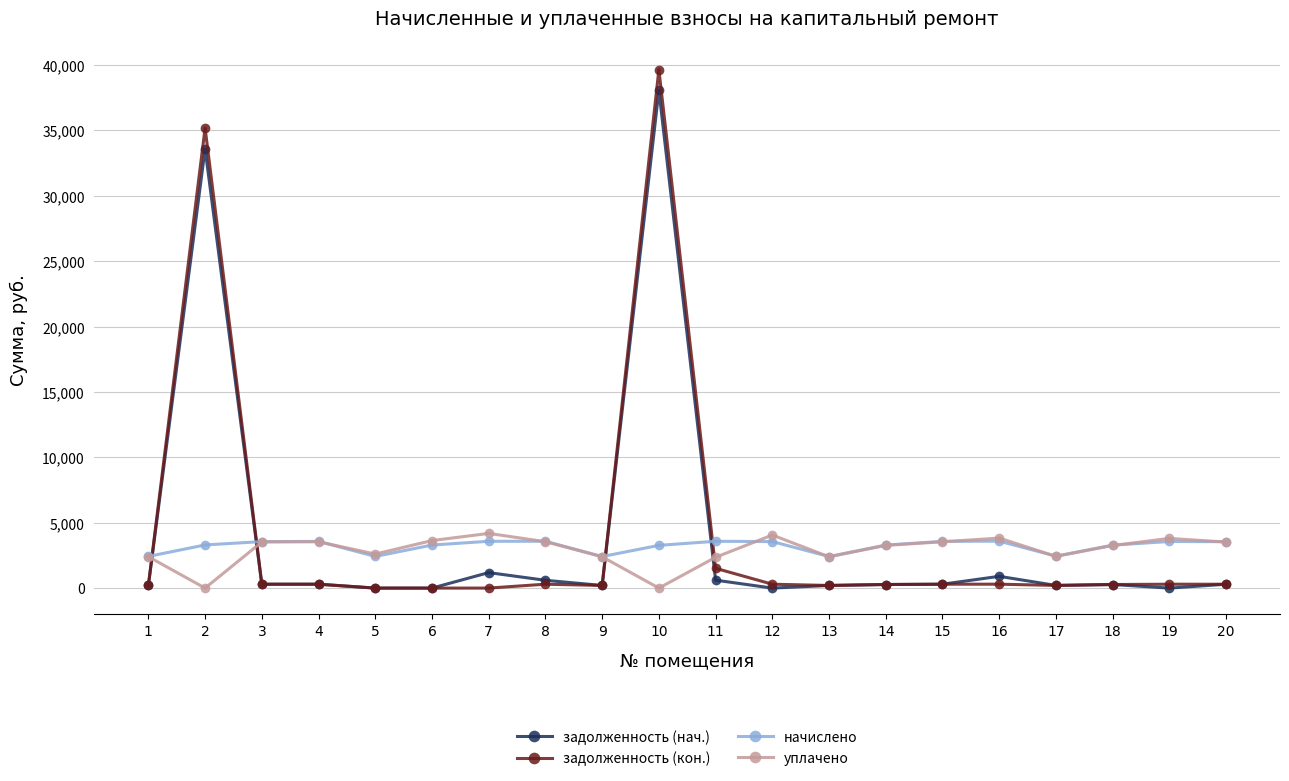

True or false: задолженность (кон.) and начислено cross at least once.

True